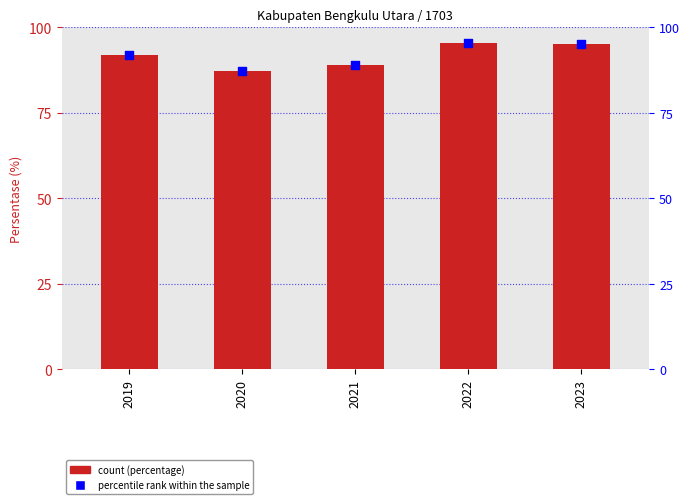

At how many categories does at least one series exceed 90?

3